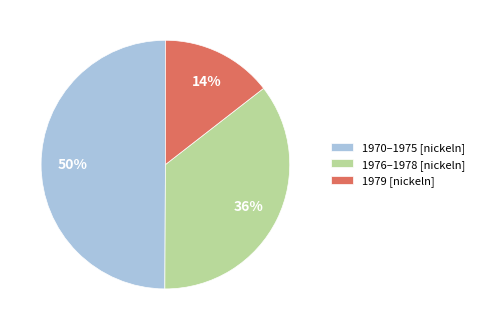

How many segments does this pie chart have?

3